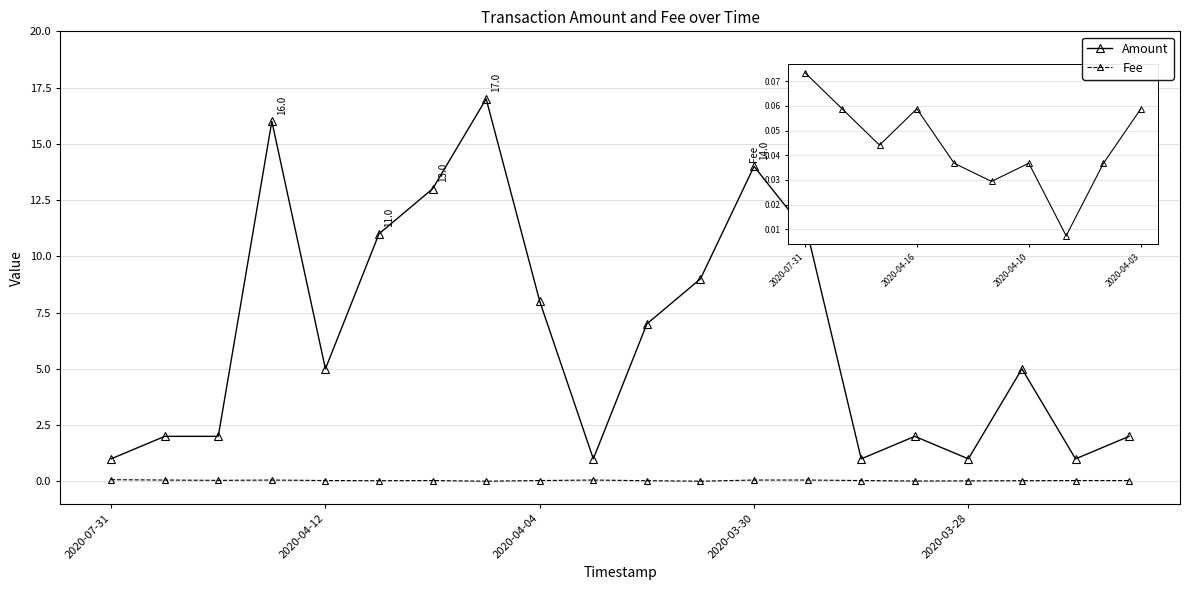

Count the number of categories in the chart.

20